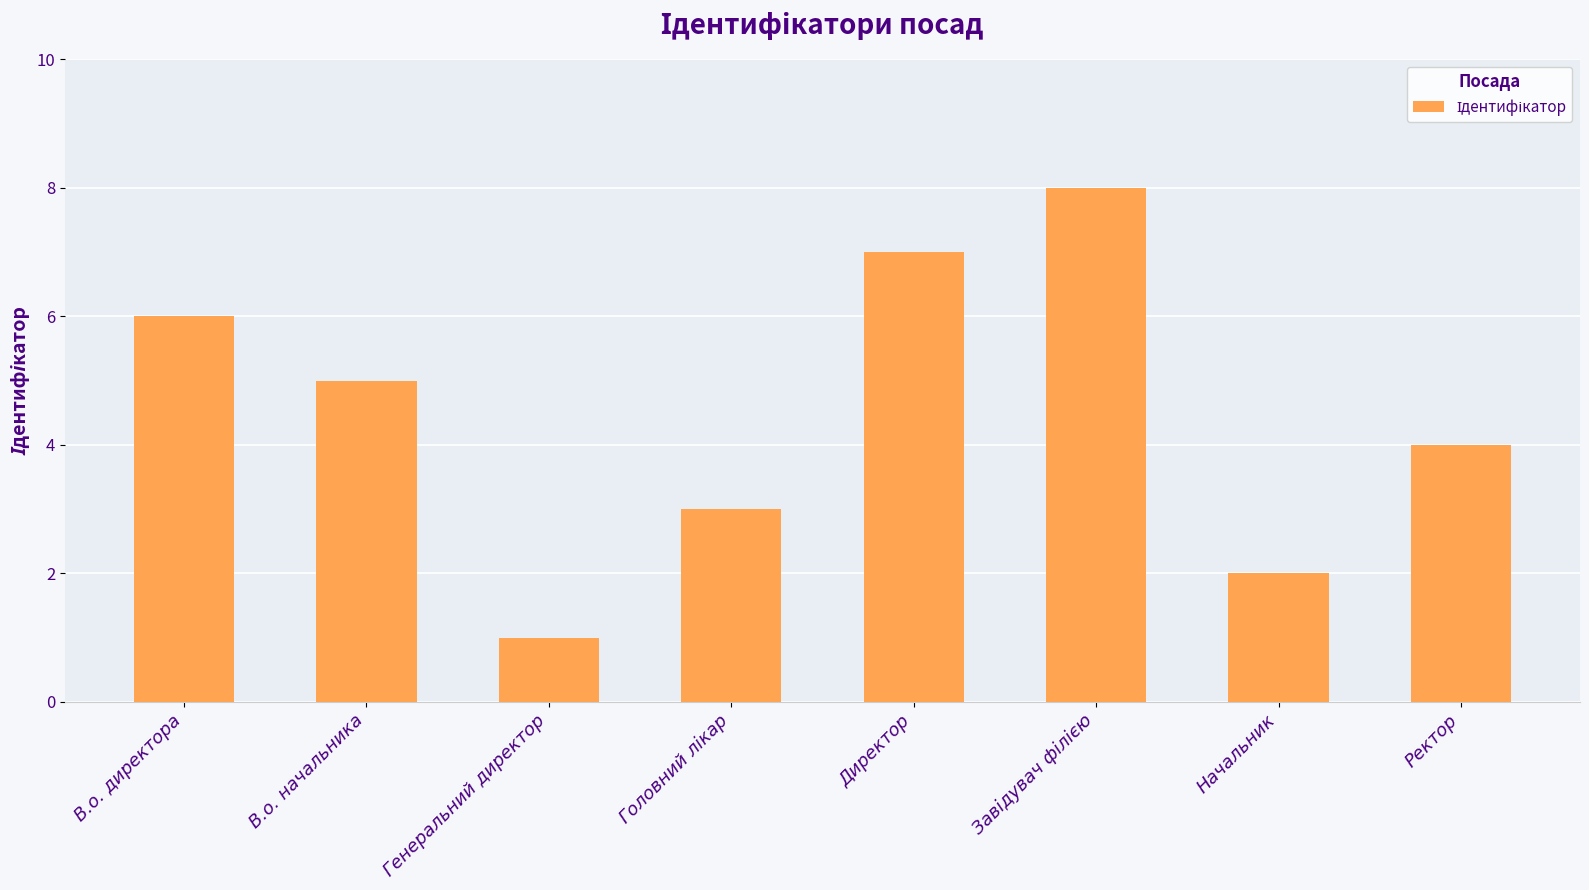

What is the label of the 7th bar from the right?

В.о. начальника